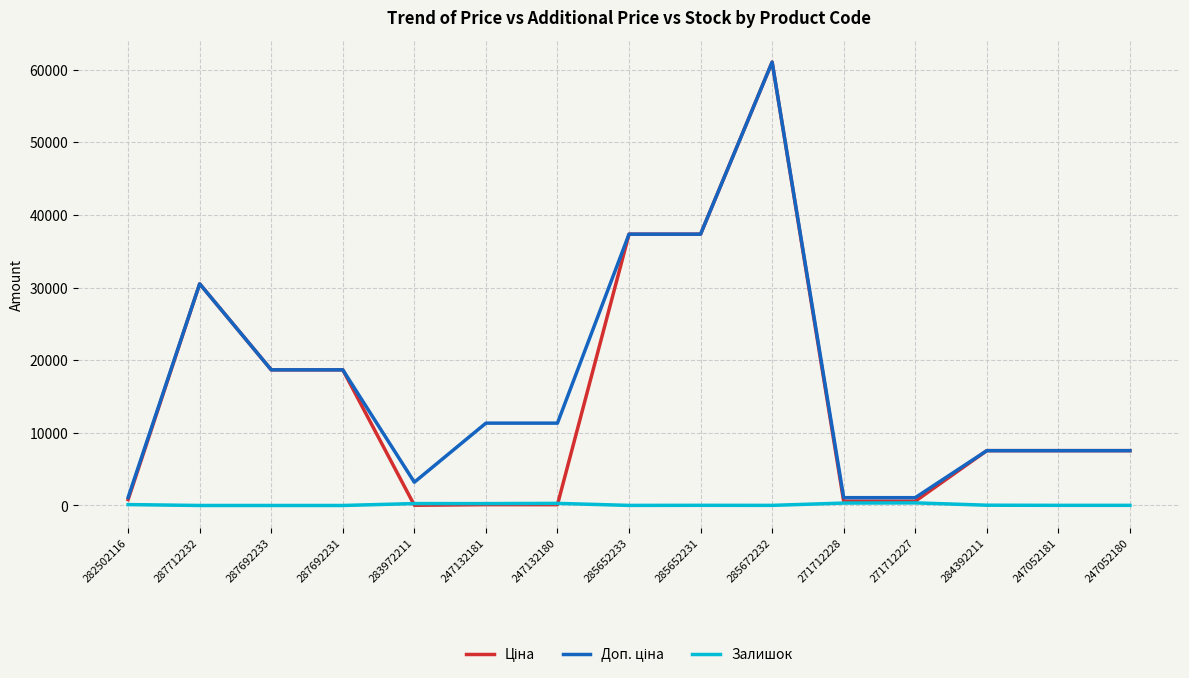

At which category is the sum across all series the highest?

285672232